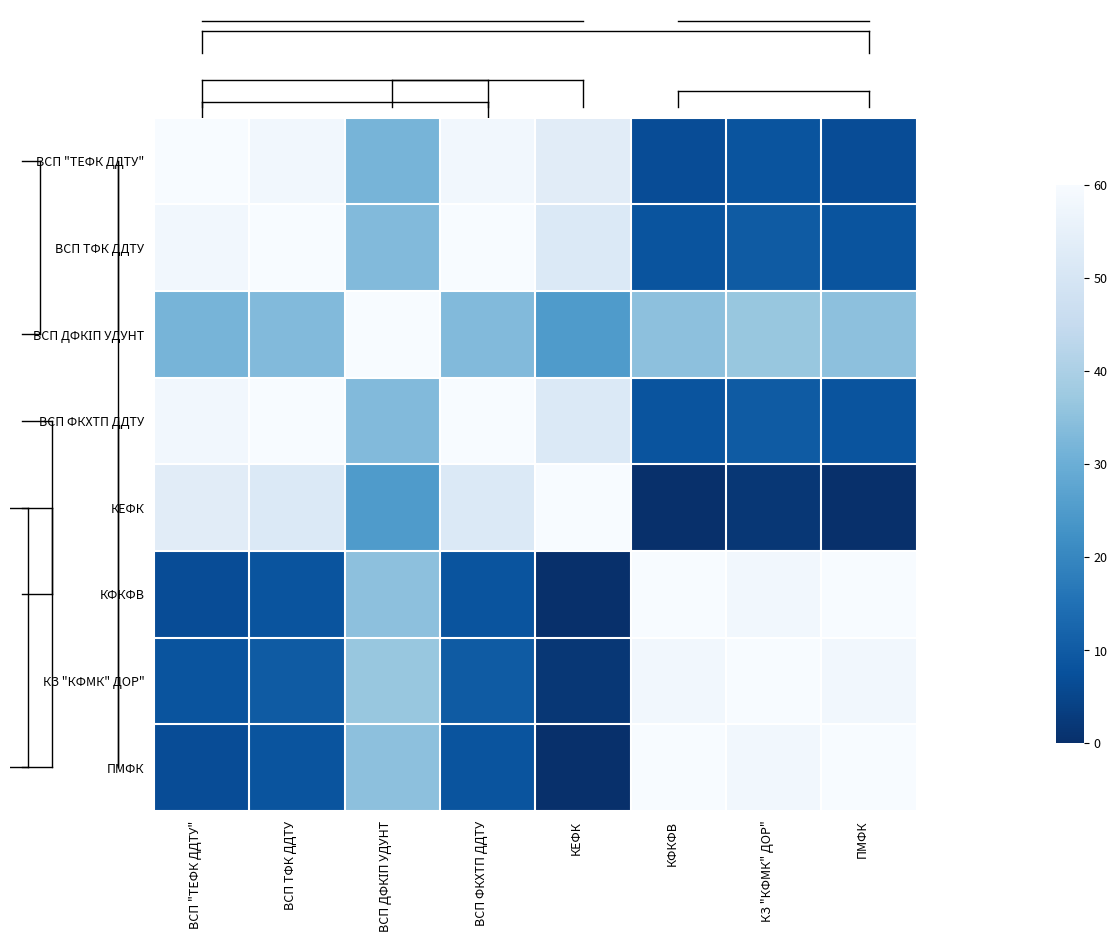

Rank the series at КЕФК from highest to lowest value.

КЕФК, ВСП "ТЕФК ДДТУ", ВСП ТФК ДДТУ, ВСП ФКХТП ДДТУ, ВСП ДФКІП УДУНТ, КЗ "КФМК" ДОР", КФКФВ, ПМФК